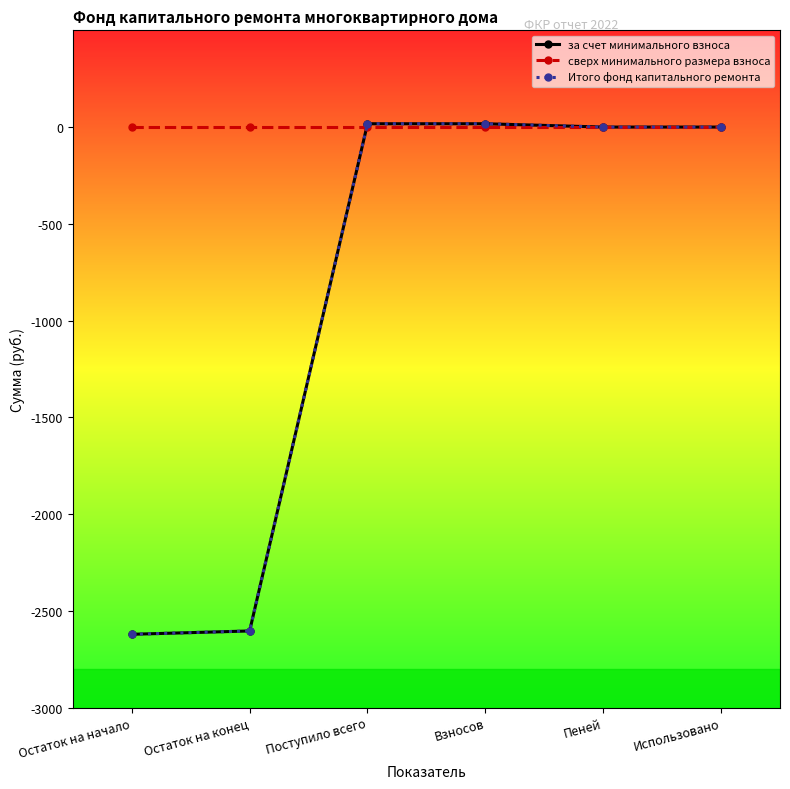

Which series changed the most between Остаток на конец and Взносов?

за счет минимального взноса